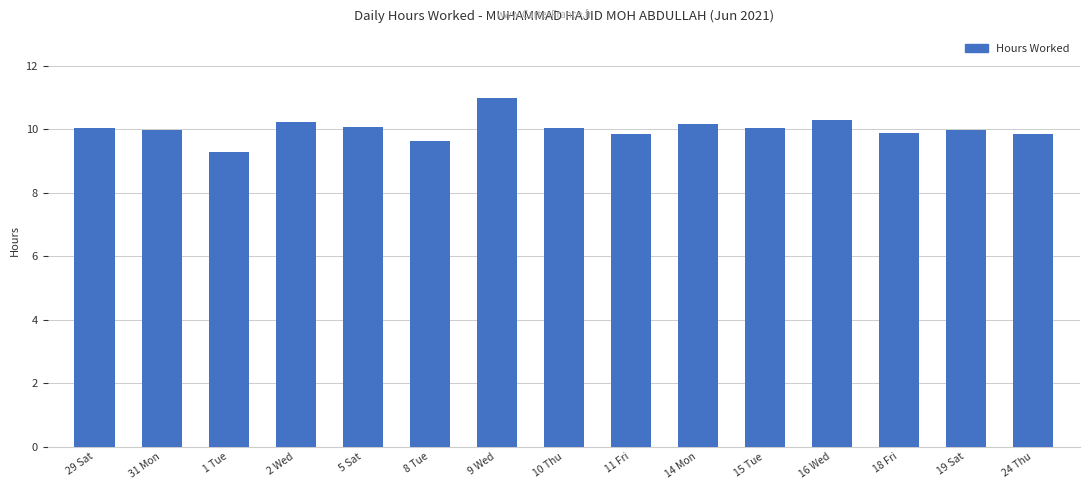

What is the change in value from 31 Mon to 16 Wed?

+0.3